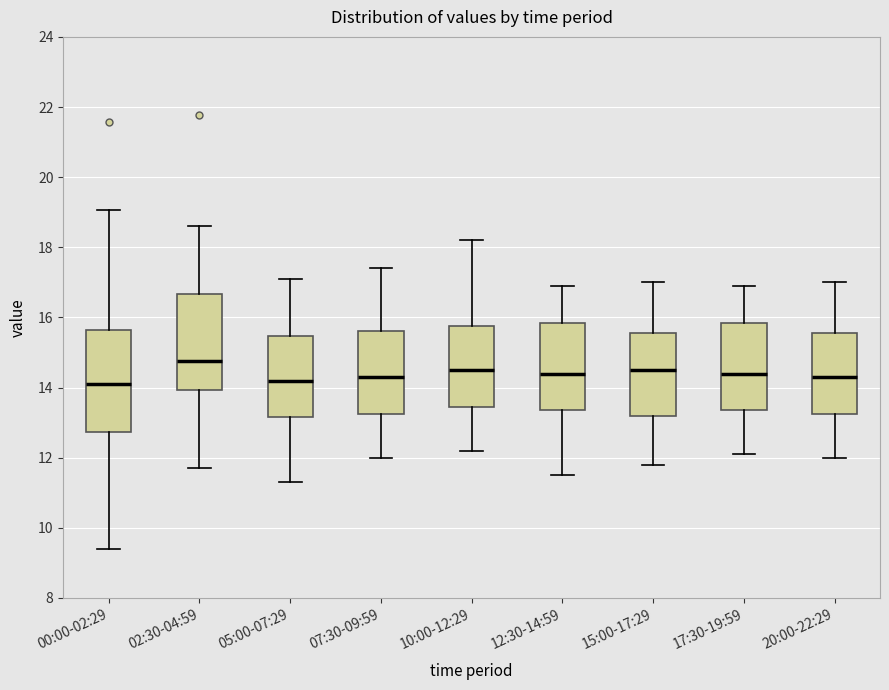

Reading left to right, read every box against the y-axis: the position of its median line, the range the box covers, and the ends of its whiskers. The values are not printed on the chart, so give them approximately, as read against the axis.

00:00-02:29: median 14.2, box 12.8 to 15.6, whiskers 9.4 to 19.0
02:30-04:59: median 14.8, box 14.0 to 16.6, whiskers 11.8 to 18.6
05:00-07:29: median 14.2, box 13.2 to 15.4, whiskers 11.4 to 17.2
07:30-09:59: median 14.4, box 13.2 to 15.6, whiskers 12.0 to 17.4
10:00-12:29: median 14.6, box 13.4 to 15.8, whiskers 12.2 to 18.2
12:30-14:59: median 14.4, box 13.4 to 15.8, whiskers 11.6 to 17.0
15:00-17:29: median 14.6, box 13.2 to 15.6, whiskers 11.8 to 17.0
17:30-19:59: median 14.4, box 13.4 to 15.8, whiskers 12.2 to 17.0
20:00-22:29: median 14.4, box 13.2 to 15.6, whiskers 12.0 to 17.0